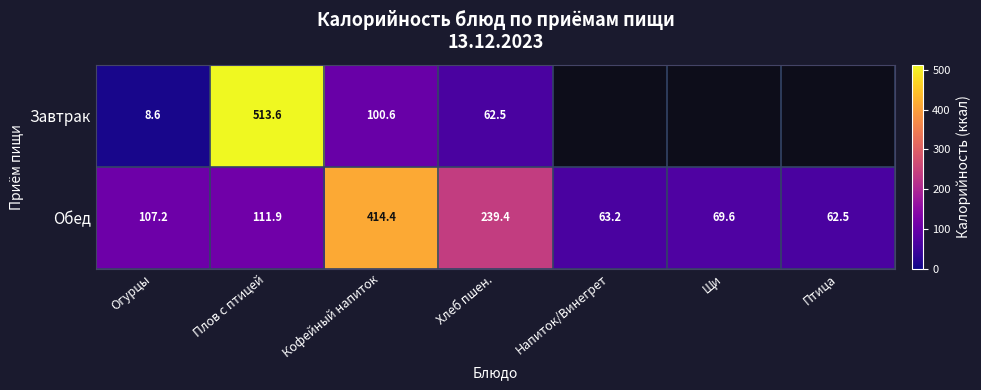

List the labels in order of Обед value, largest first.

Кофейный напиток, Хлеб пшен., Плов с птицей, Огурцы, Щи, Напиток/Винегрет, Птица